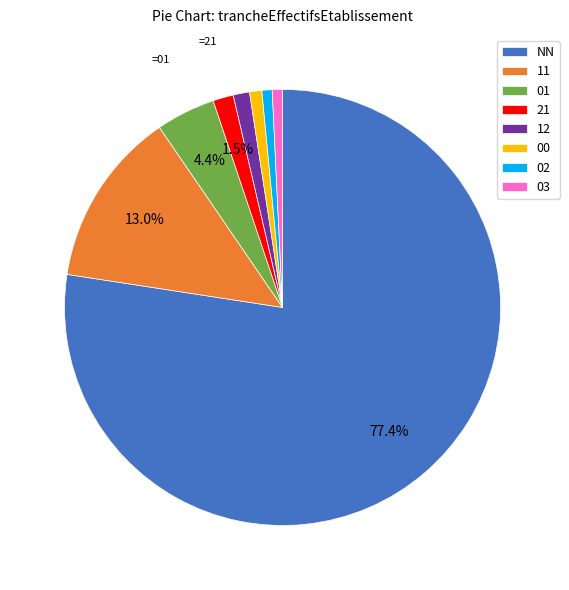

Which has a higher value, NN or 11?

NN